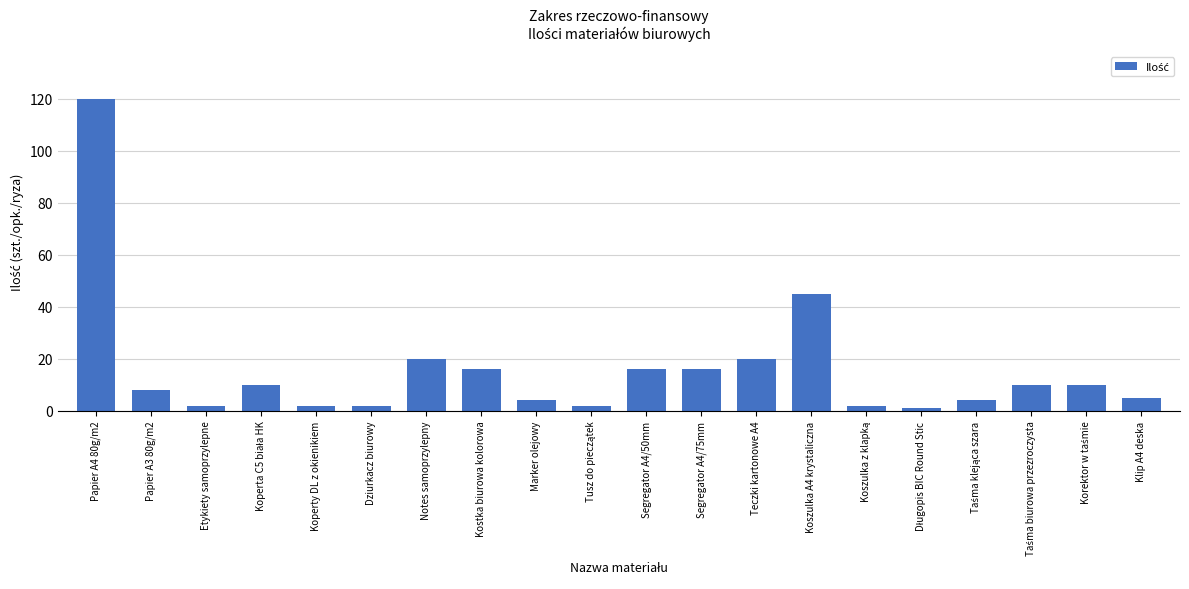

What is the value of the 4th bar from the left?

10